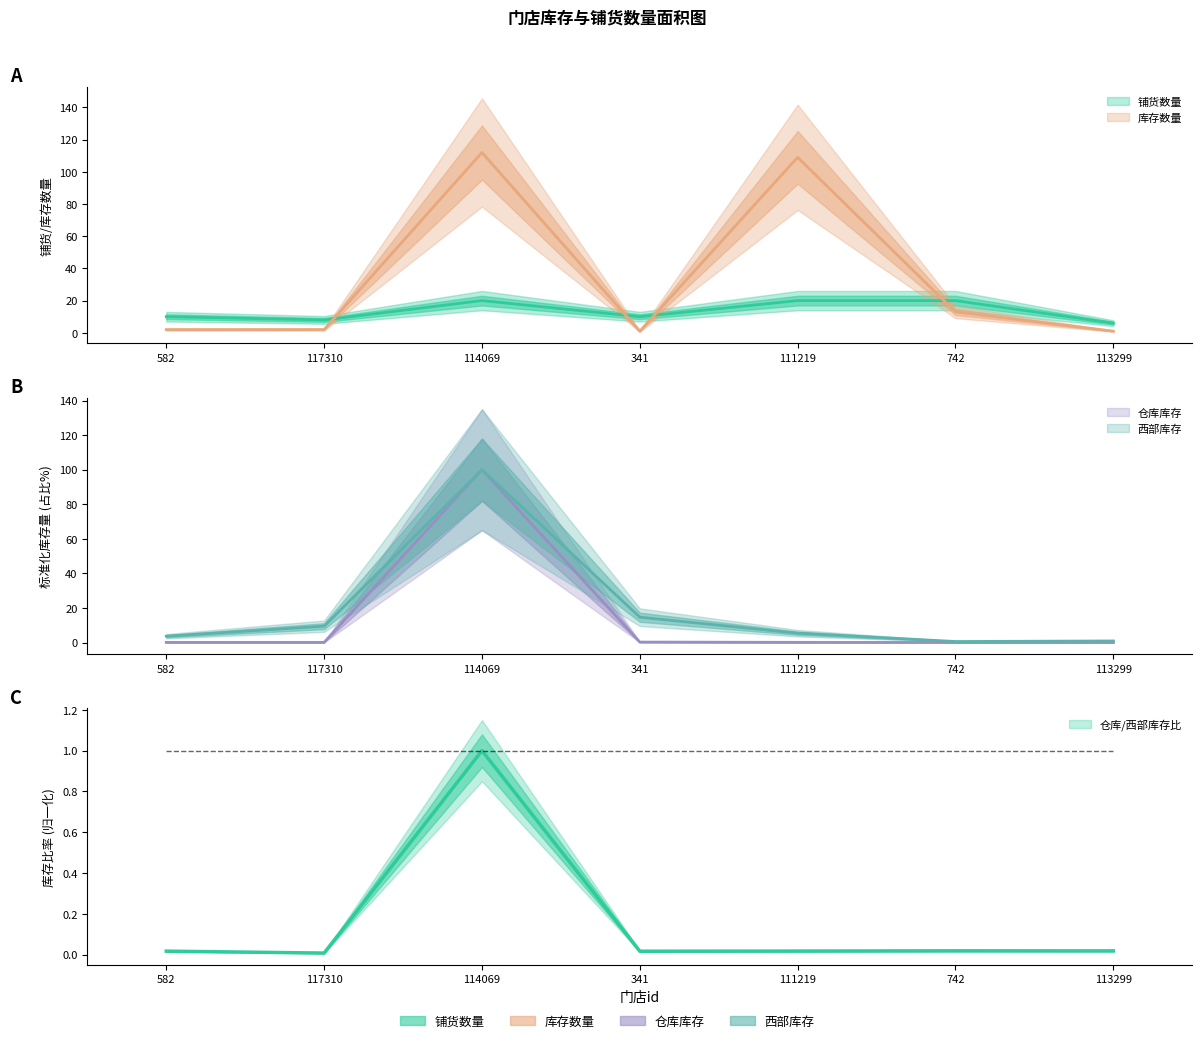

How many interior local valleys does the 仓库库存 series have?

1